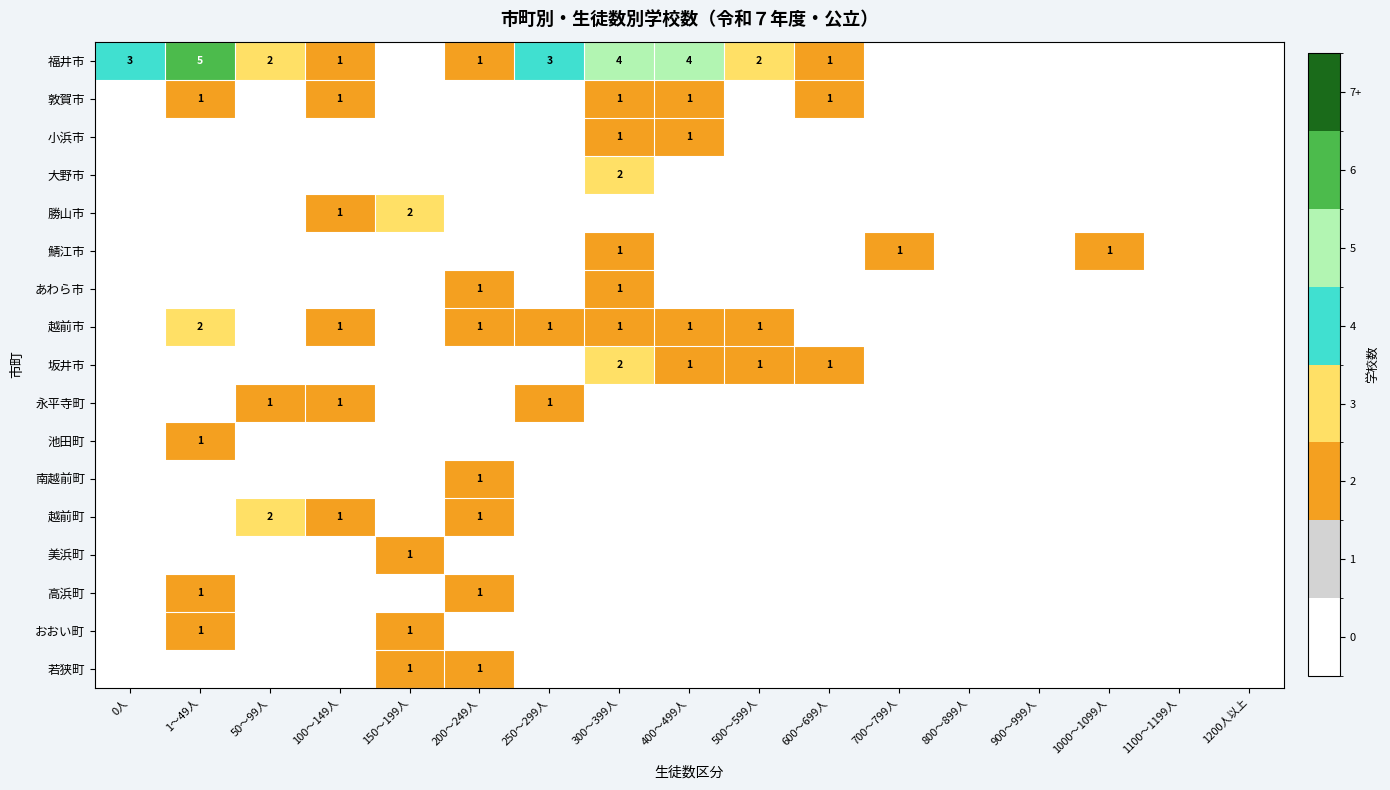

Which series has the largest range (max minus min)?

福井市